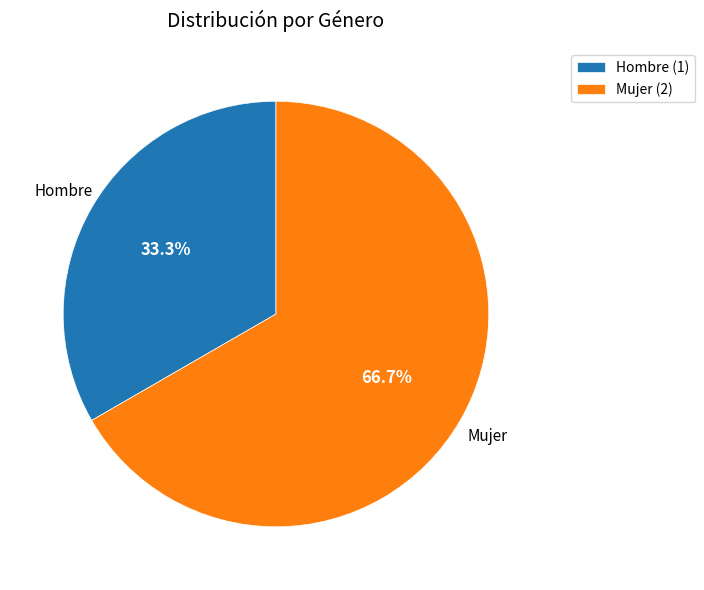

Which category accounts for the majority?

Mujer